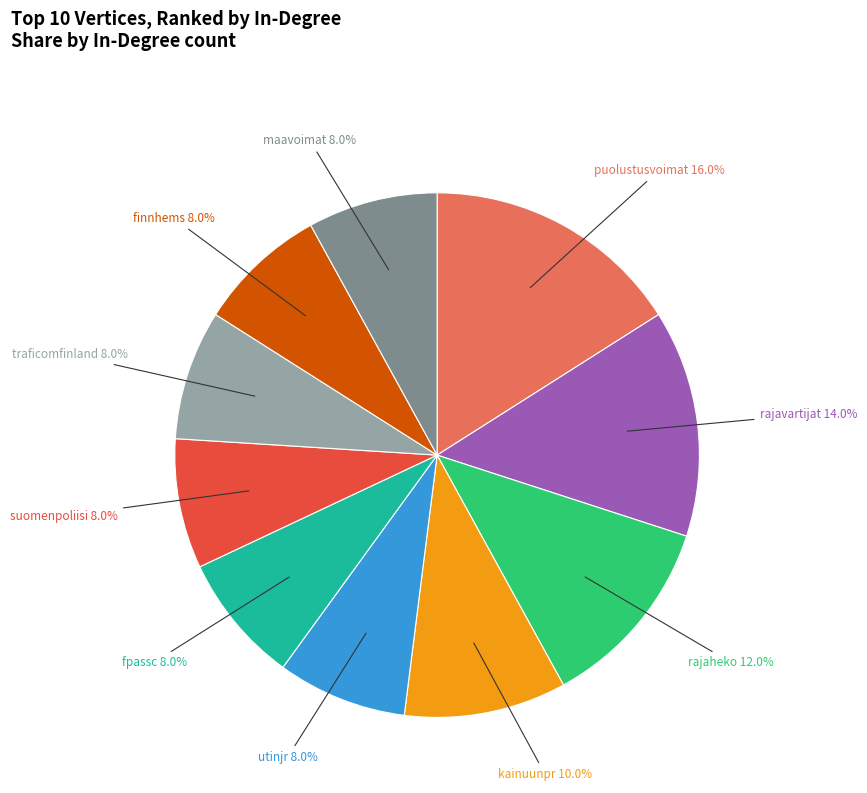

What percentage is NOT represented by finnhems?

92.0%